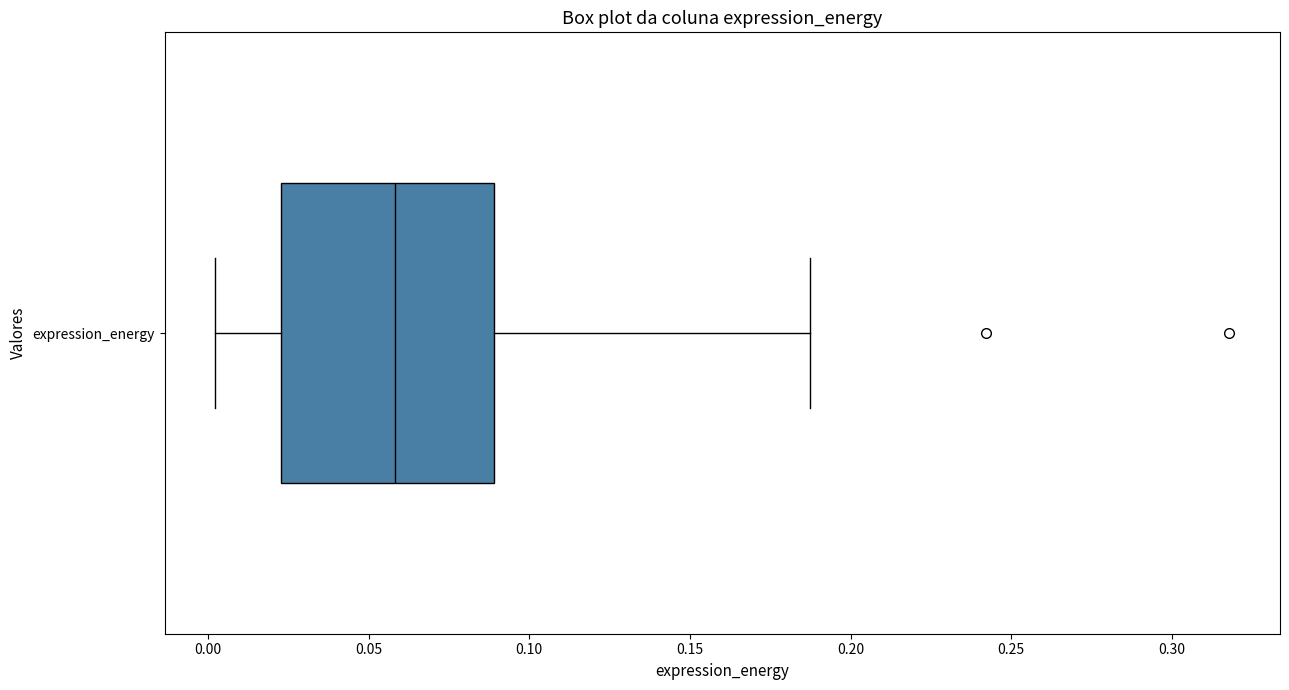

Where does the right whisker of the box for expression_energy end on the x-axis? The values are not printed on the chart, so give them approximately, as read against the axis.

0.185